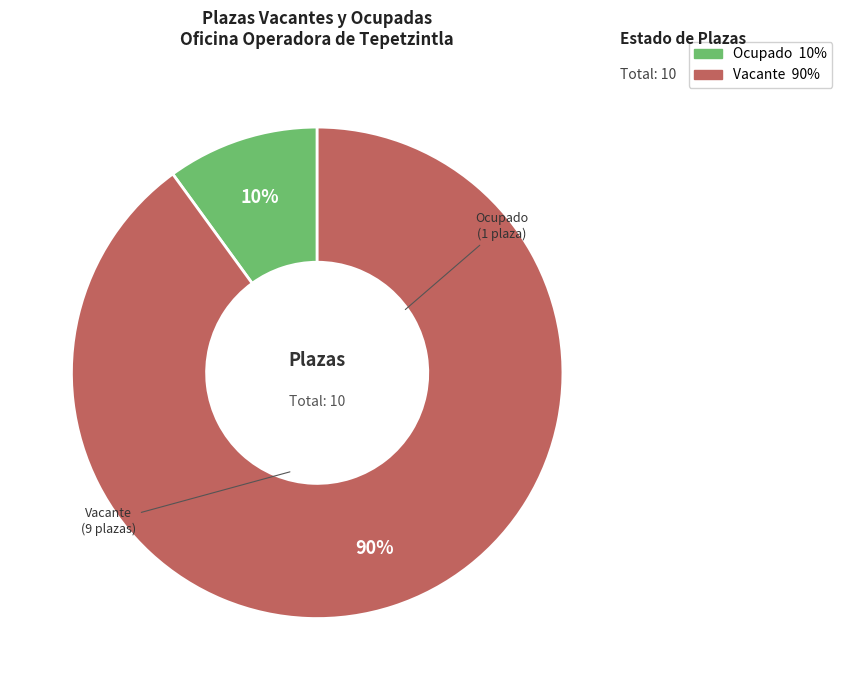

Is there a majority slice in this chart?

Yes